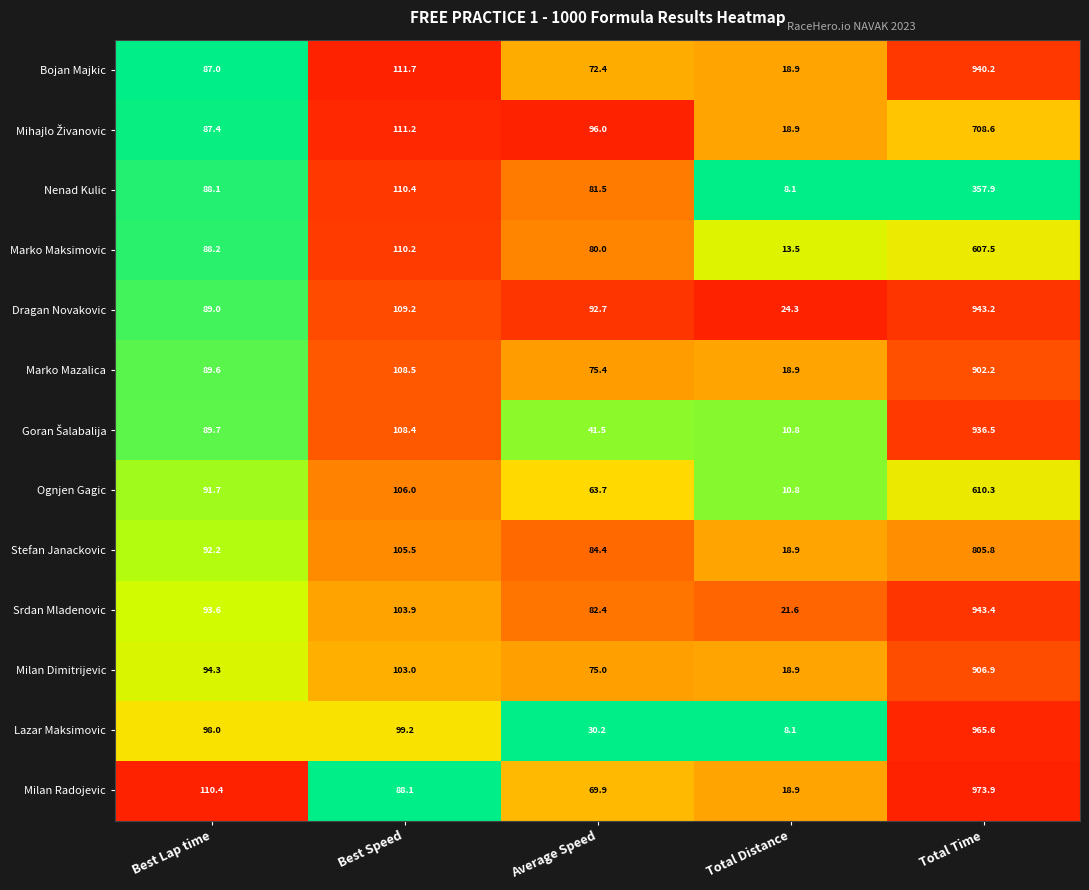

How many distinct data groups are displayed?

13